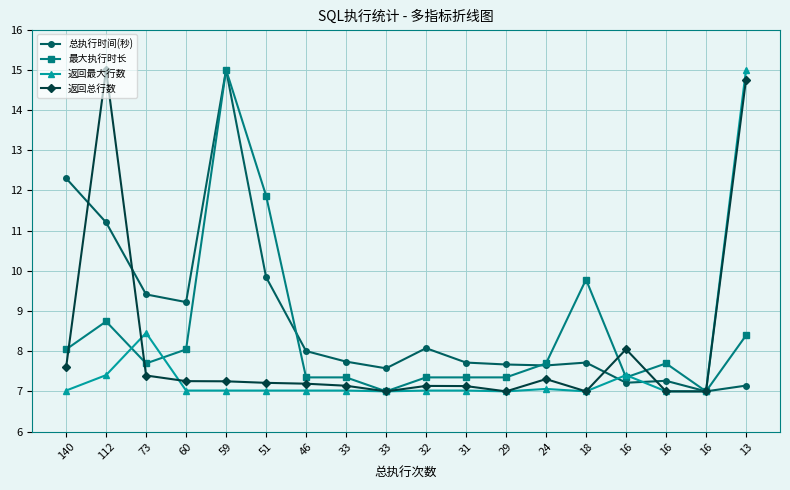

Reading left to right, list all the values displayed in this chart.

总执行时间(秒): 140=12.3	112=11.2	73=9.4	60=9.2	59=15.0	51=9.8	46=8.0	33=7.7	33=7.6	32=8.1	31=7.7	29=7.7	24=7.6	18=7.7	16=7.2	16=7.3	16=7.0	13=7.1
最大执行时长: 140=8.0	112=8.7	73=7.7	60=8.0	59=15.0	51=11.9	46=7.3	33=7.3	33=7.0	32=7.3	31=7.3	29=7.3	24=7.7	18=9.8	16=7.3	16=7.7	16=7.0	13=8.4
返回最大行数: 140=7.0	112=7.4	73=8.5	60=7.0	59=7.0	51=7.0	46=7.0	33=7.0	33=7.0	32=7.0	31=7.0	29=7.0	24=7.1	18=7.0	16=7.4	16=7.0	16=7.0	13=15.0
返回总行数: 140=7.6	112=15.0	73=7.4	60=7.3	59=7.3	51=7.2	46=7.2	33=7.1	33=7.0	32=7.1	31=7.1	29=7.0	24=7.3	18=7.0	16=8.0	16=7.0	16=7.0	13=14.8